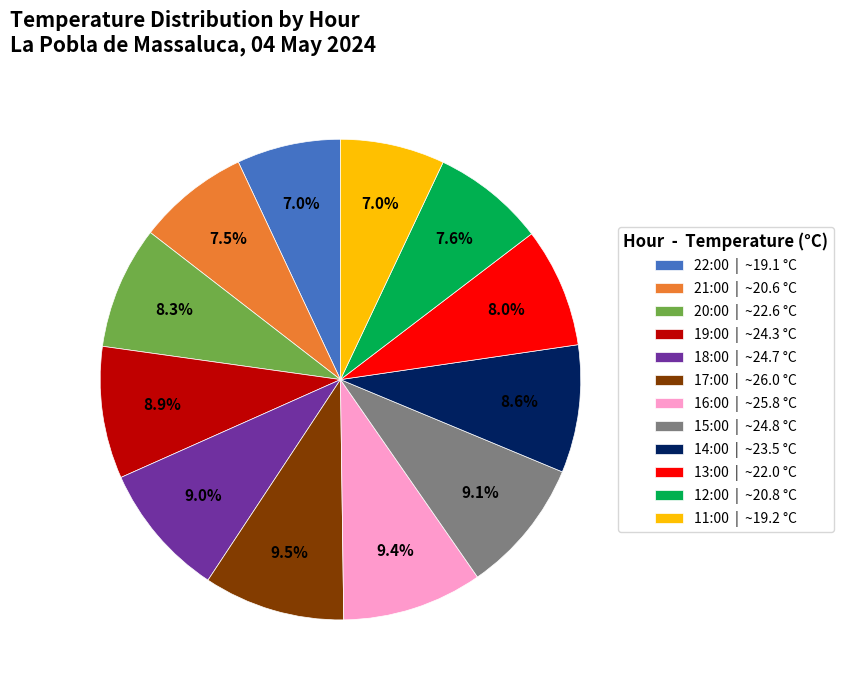

Is there a majority slice in this chart?

No